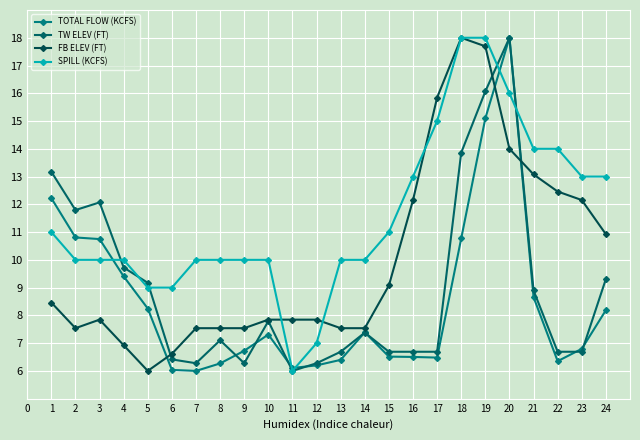

Which label corresponds to the largest value in the chart?

20